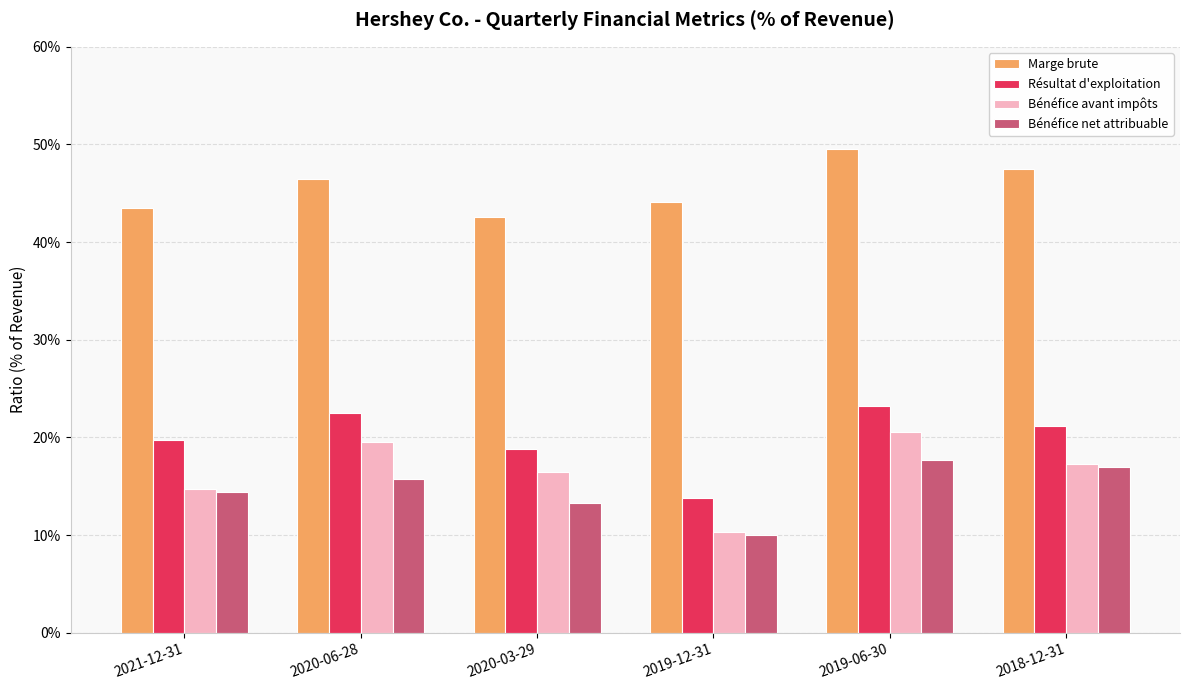

What are all the series names shown in the legend?

Marge brute, Résultat d'exploitation, Bénéfice avant impôts, Bénéfice net attribuable